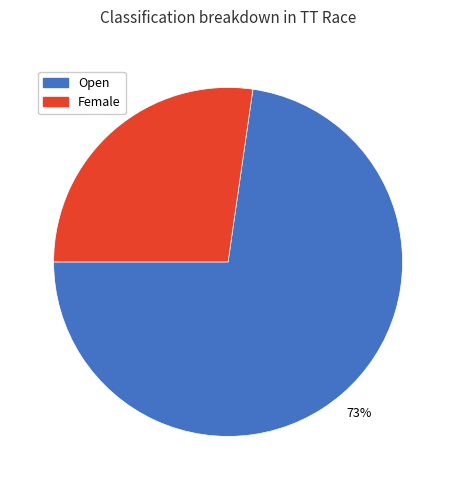

The Female slice represents 27% of the pie. True or false?

True